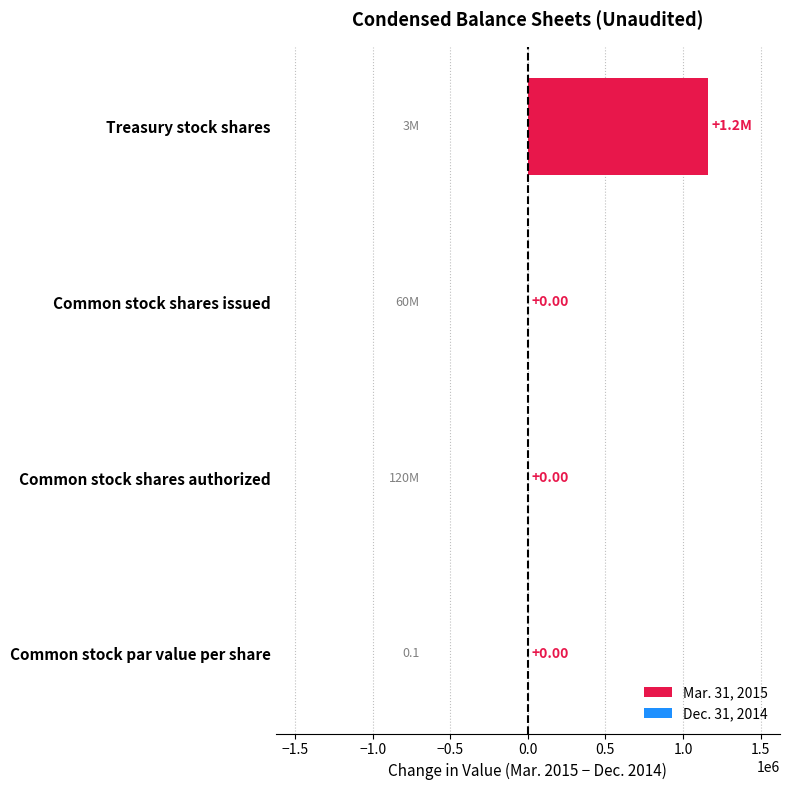

Between Treasury stock shares and Common stock shares issued, which is larger?

Treasury stock shares